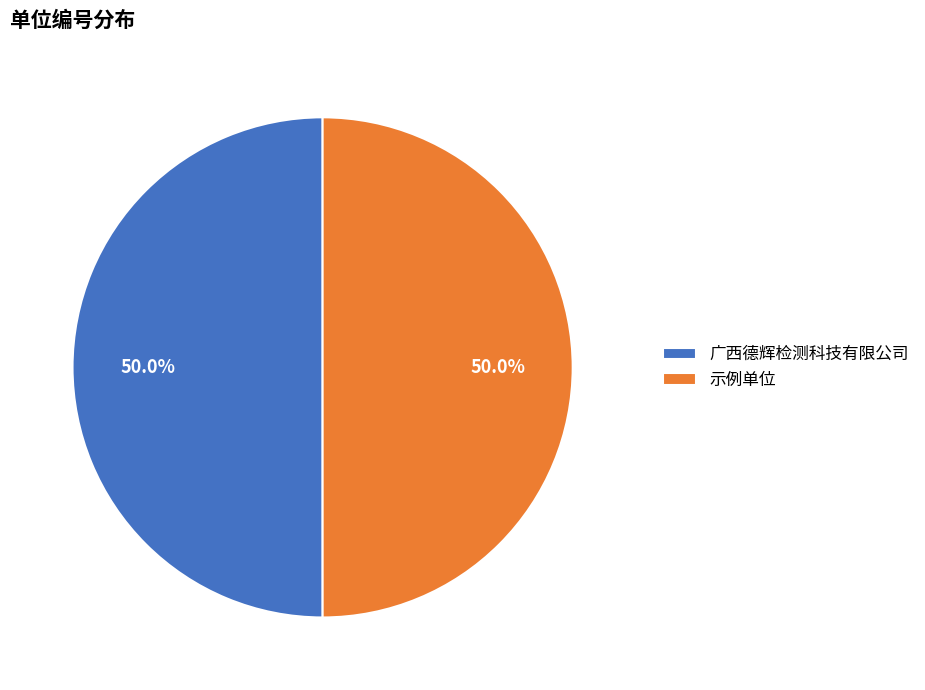

The 广西德辉检测科技有限公司 slice represents 60% of the pie. True or false?

False